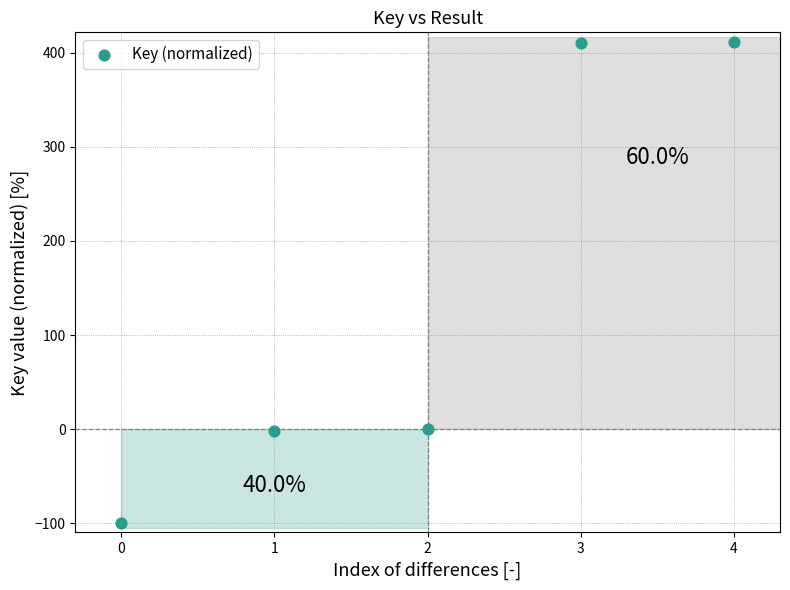

How many points are shown in the scatter plot?

5